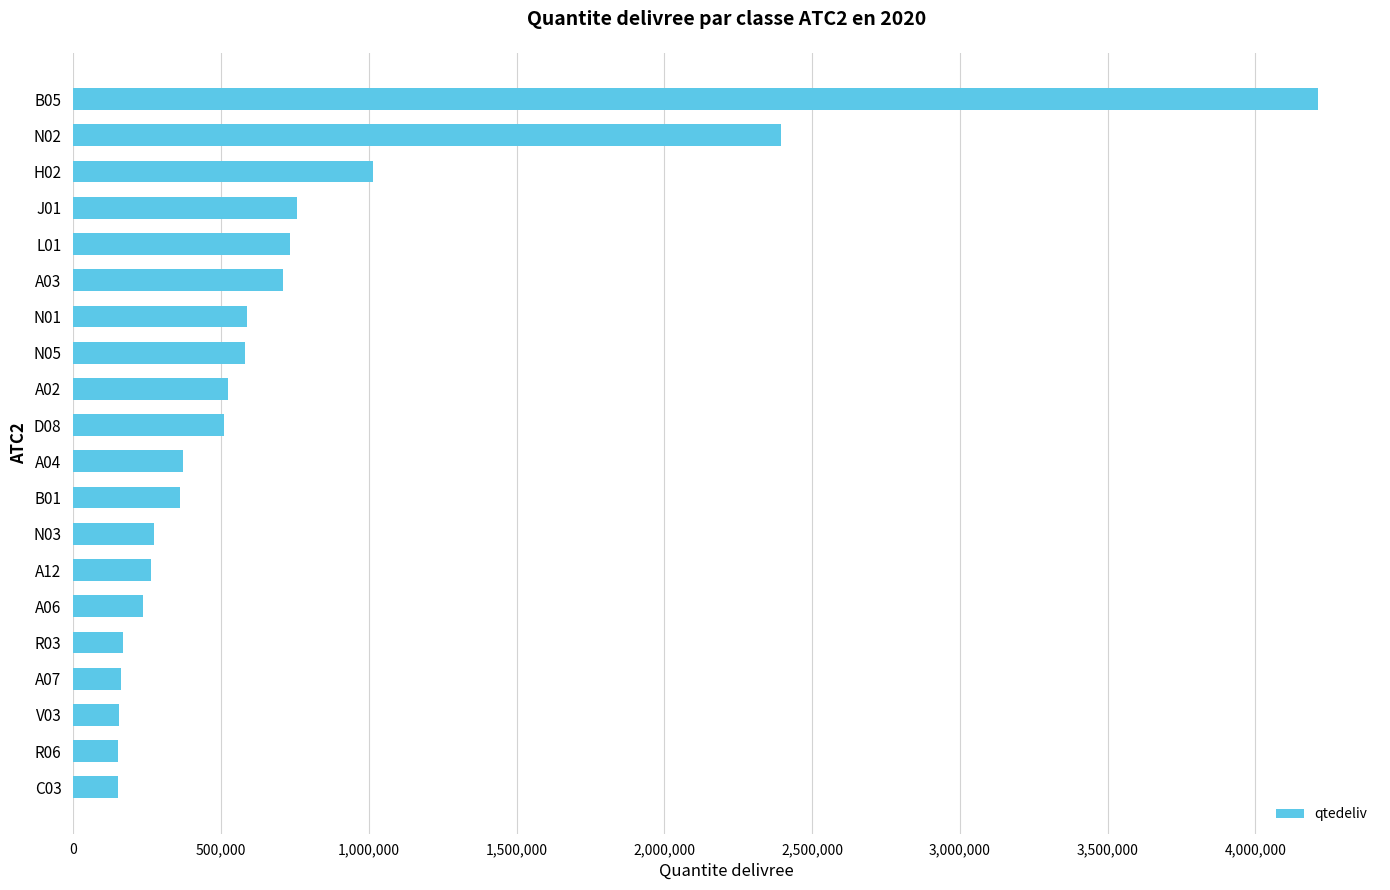

What is the minimum value shown in the chart?

150669